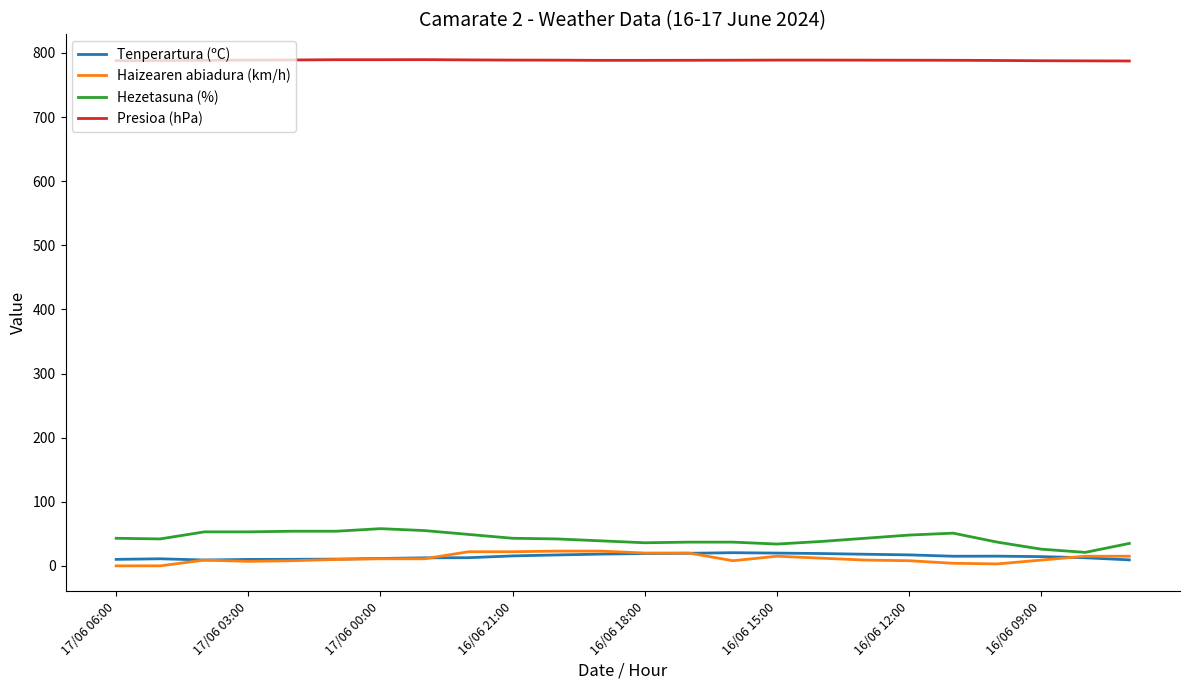

Which series has the largest total across all categories?

Presioa (hPa)